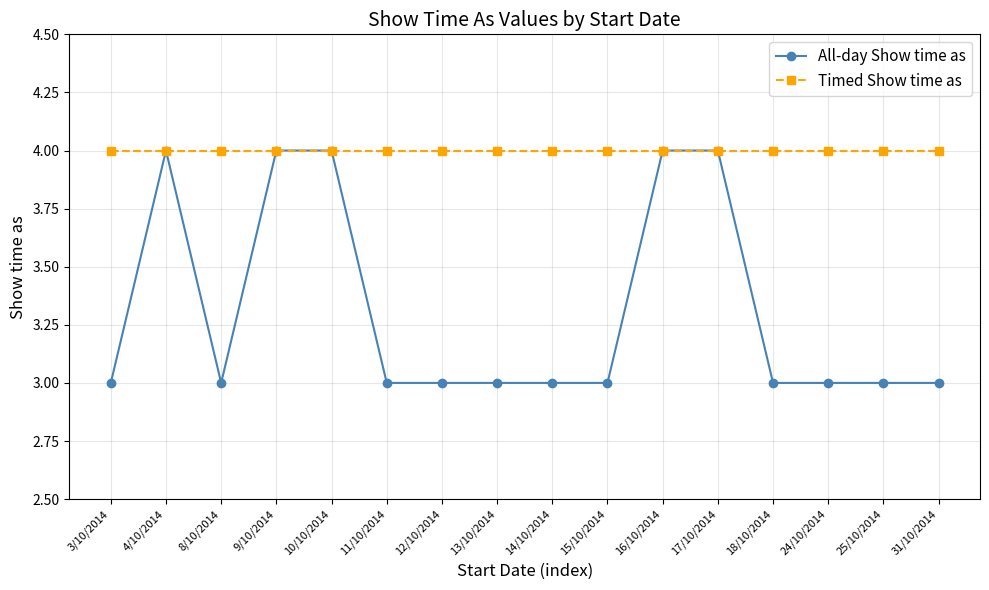

Rank the series at 14/10/2014 from highest to lowest value.

Timed Show time as, All-day Show time as